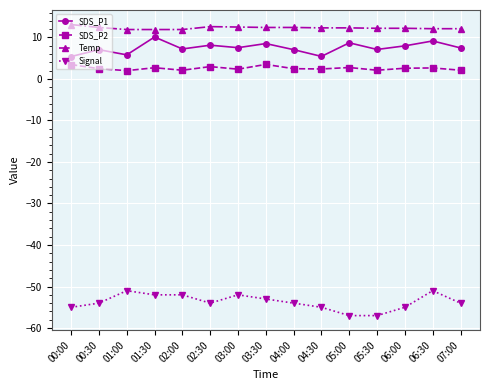

Is the value of SDS_P1 at 06:30 greater than the value of SDS_P2 at 03:00?

Yes